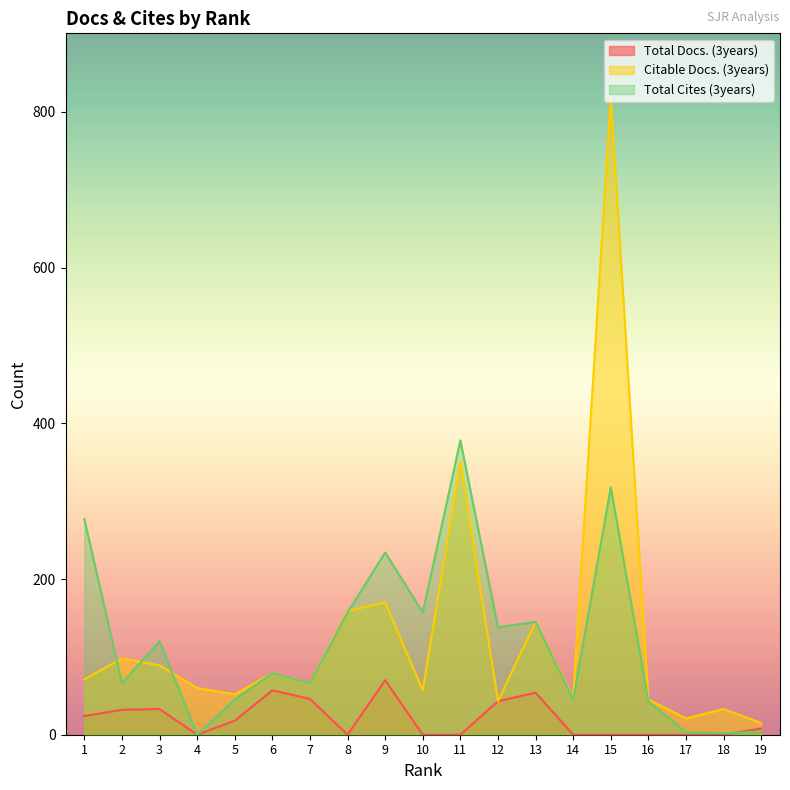

Which series has the widest spread of values?

Citable Docs. (3years)